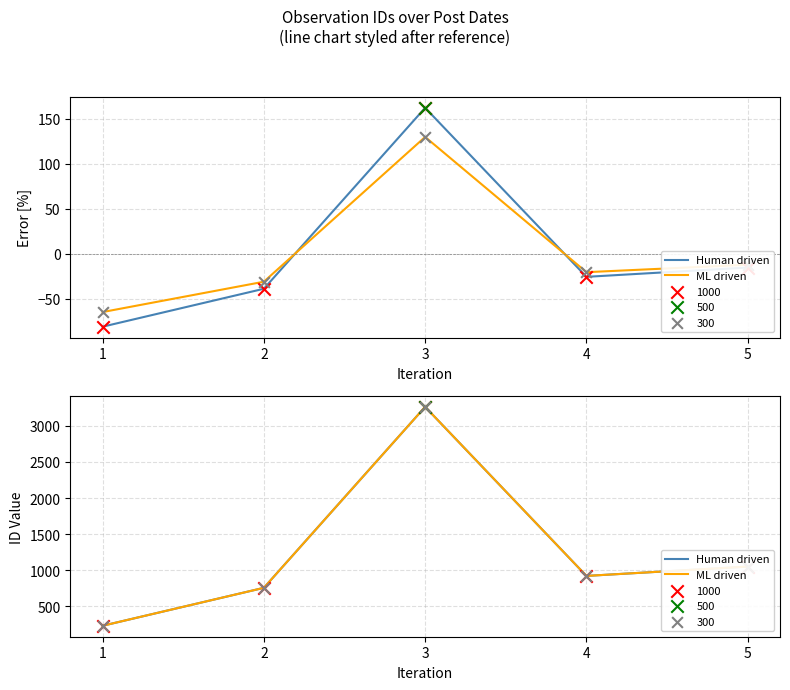

Which series contains the highest Y value?

Human driven